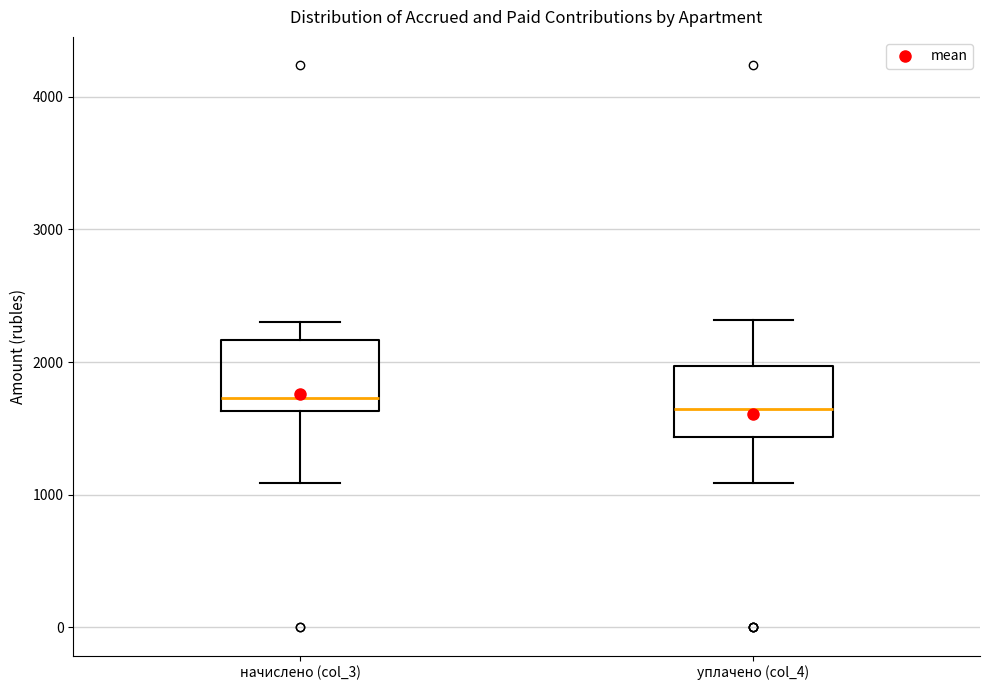

Reading left to right, transcribe this box plot: for each box, give where its median line is, the range the box spans, and where its two whiskers end, as read against the y-axis. The values are not printed on the chart, so give them approximately, as read against the axis.

начислено (col_3): median 1700, box 1600 to 2200, whiskers 1100 to 2300
уплачено (col_4): median 1600, box 1400 to 2000, whiskers 1100 to 2300